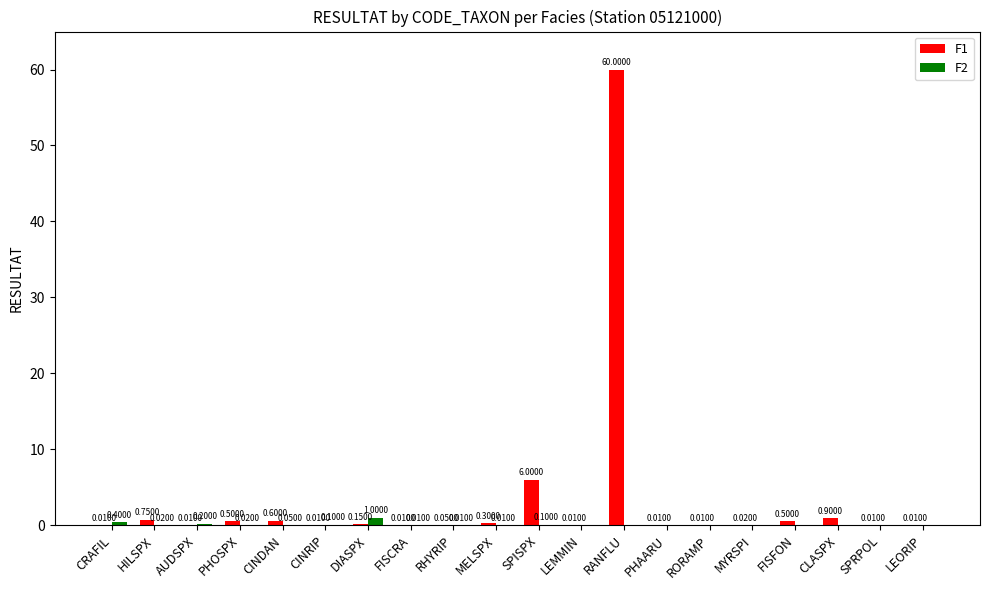

How many groups of bars are there?

20